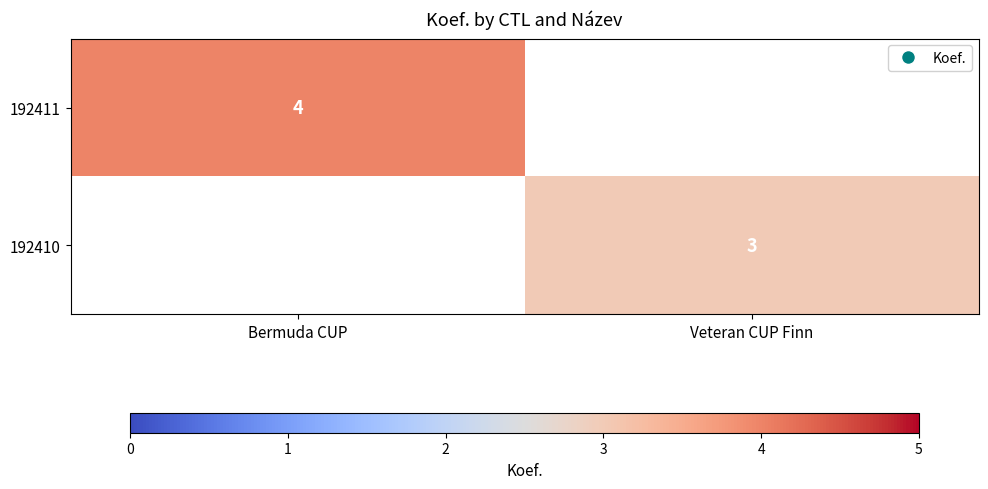

The 192411 series shows 1 at Bermuda CUP. True or false?

False